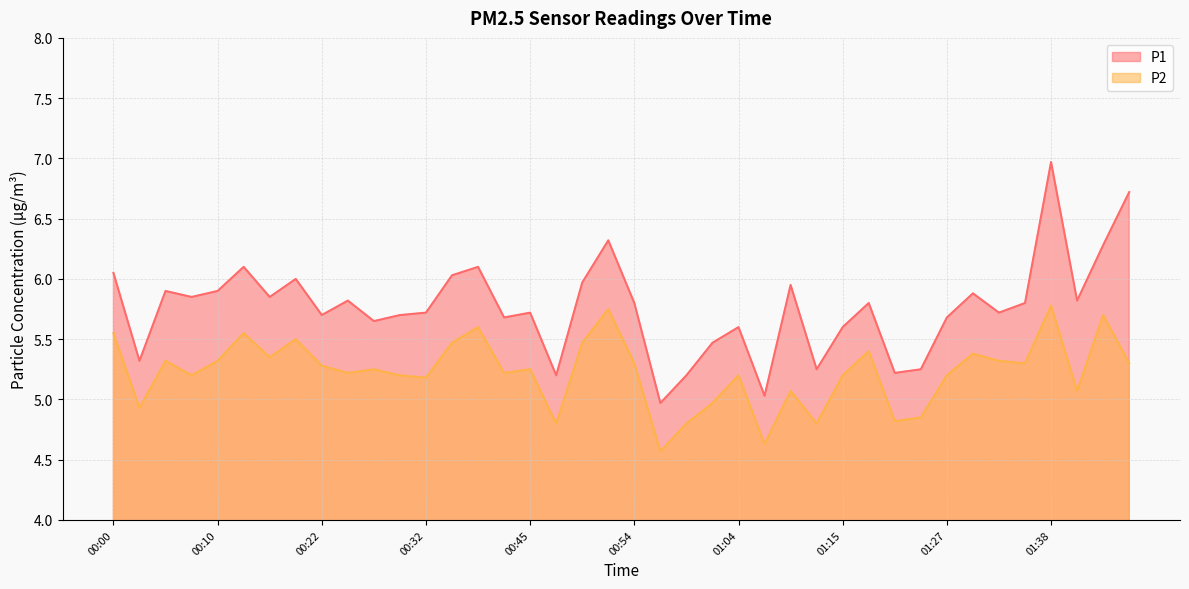

True or false: P1 and P2 cross at least once.

False